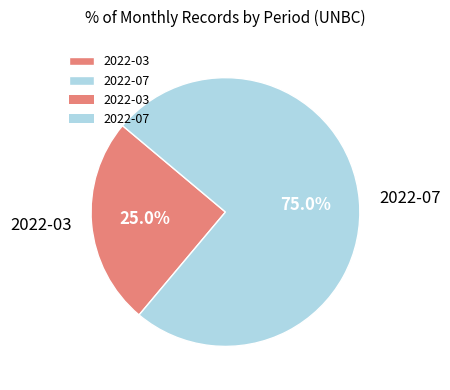

To the nearest percent, what percentage of the pie is 2022-07?

75%